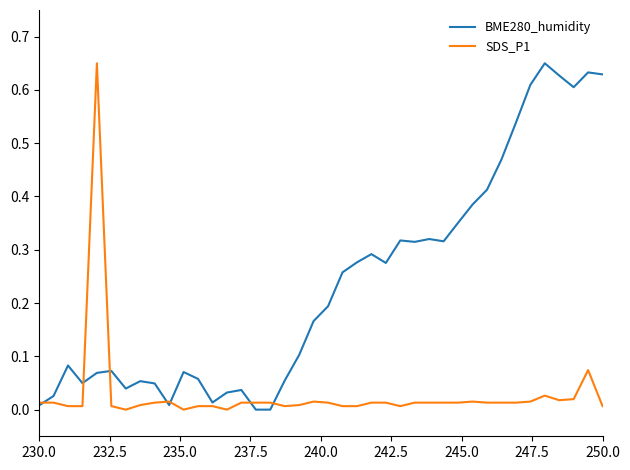

Rank the series by their average value, from highest to lowest.

BME280_humidity, SDS_P1